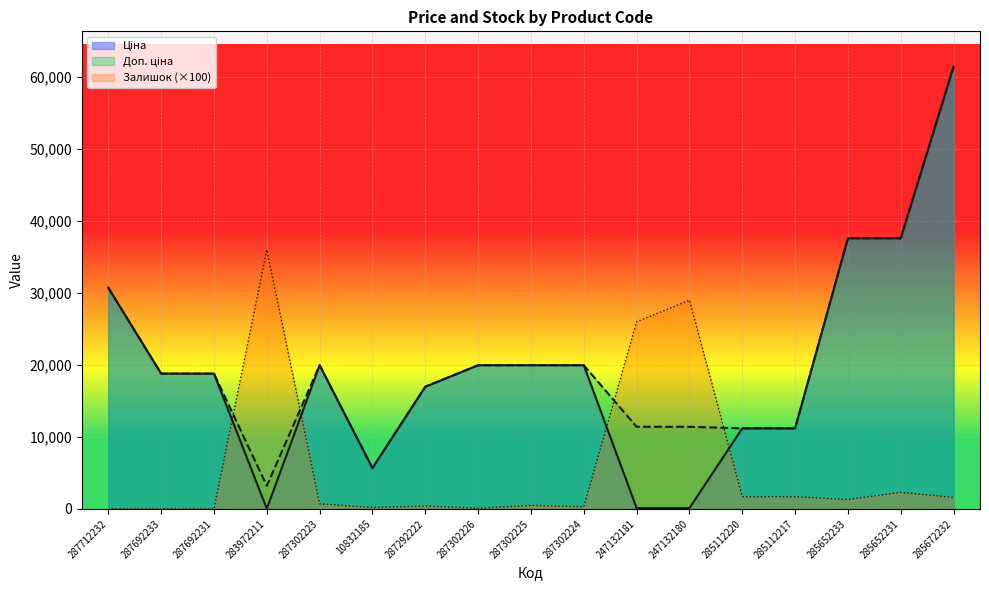

In Ціна, how many points are higher than both neighbors (excluding endpoints)?

1